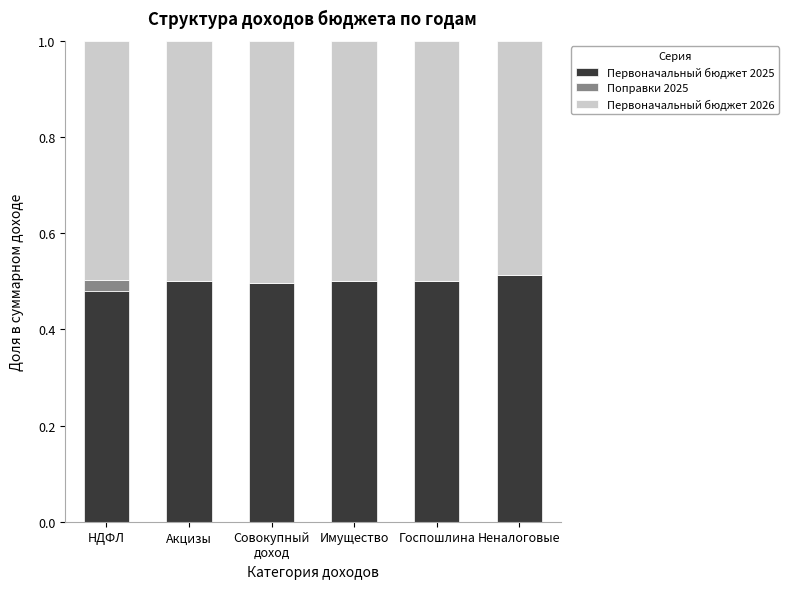

True or false: Первоначальный бюджет 2025 has a value of 0.5 at Госпошлина.

True